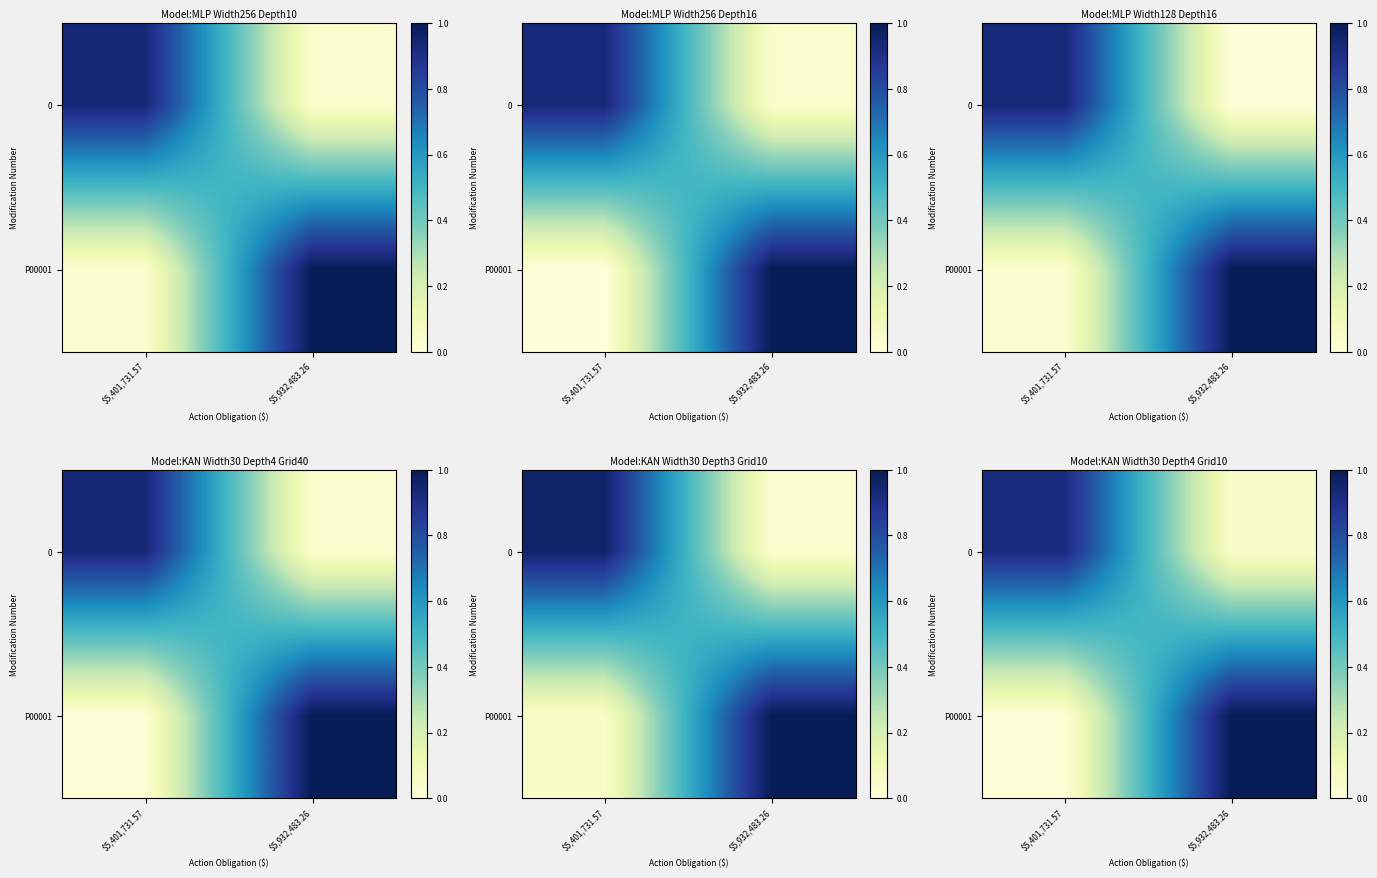

At how many categories does at least one series exceed 0?

2